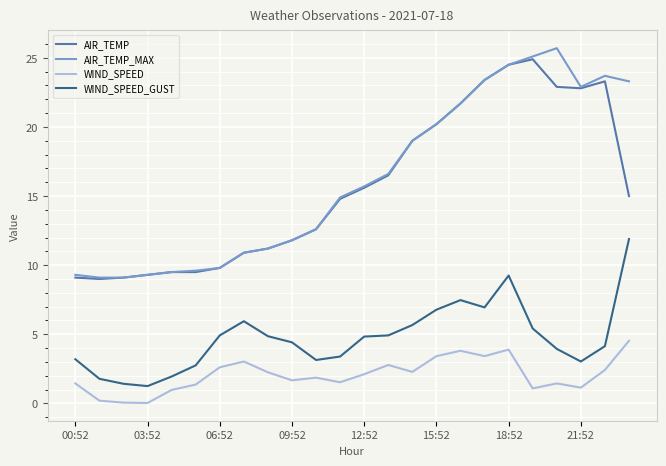

What is the lowest value of the AIR_TEMP series?

9.0